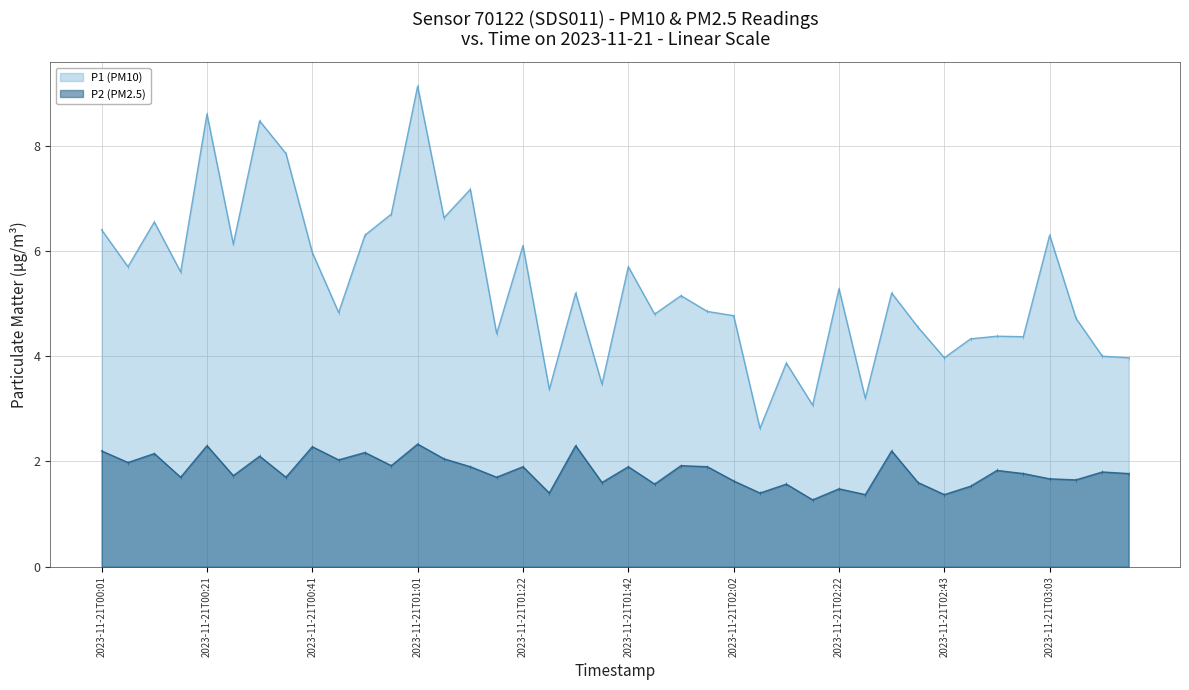

At which category does P1 (PM10) reach its first local peak?

2023-11-21T00:11